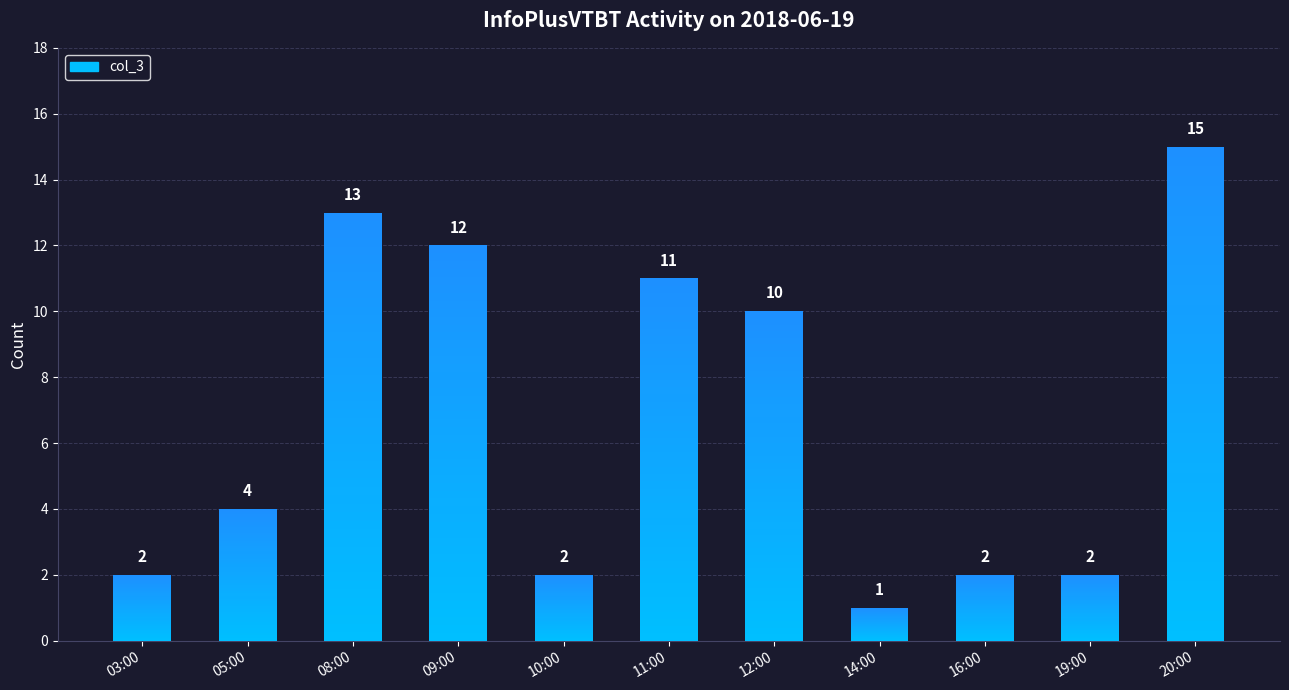

What is the difference between the second highest and second lowest values?

11